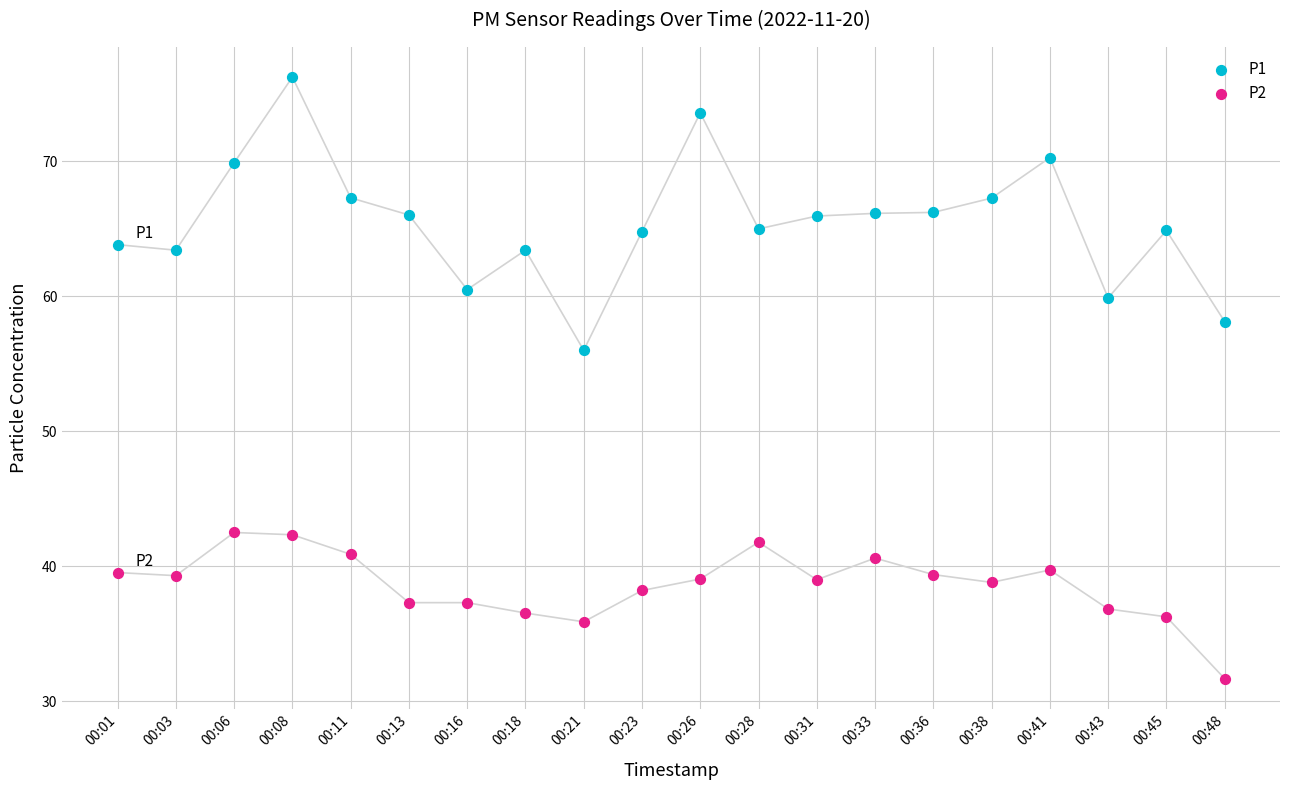

Which series contains the lowest Y value?

P2